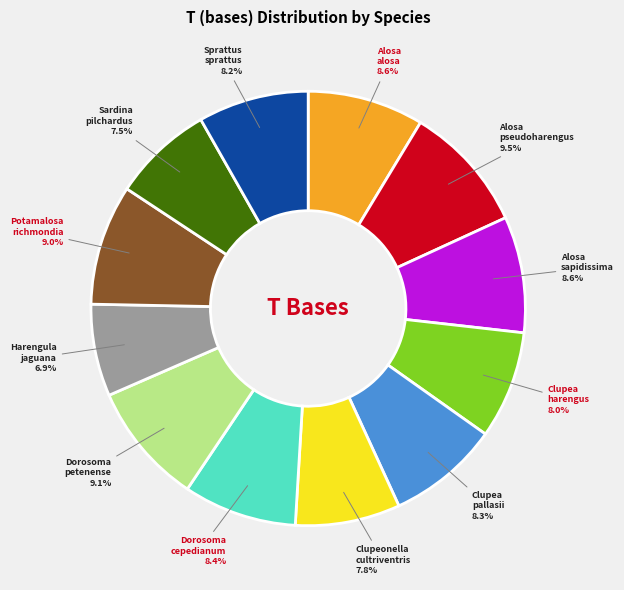

What is the ratio of the value at Sprattus sprattus to the value at Dorosoma cepedianum?

1.0